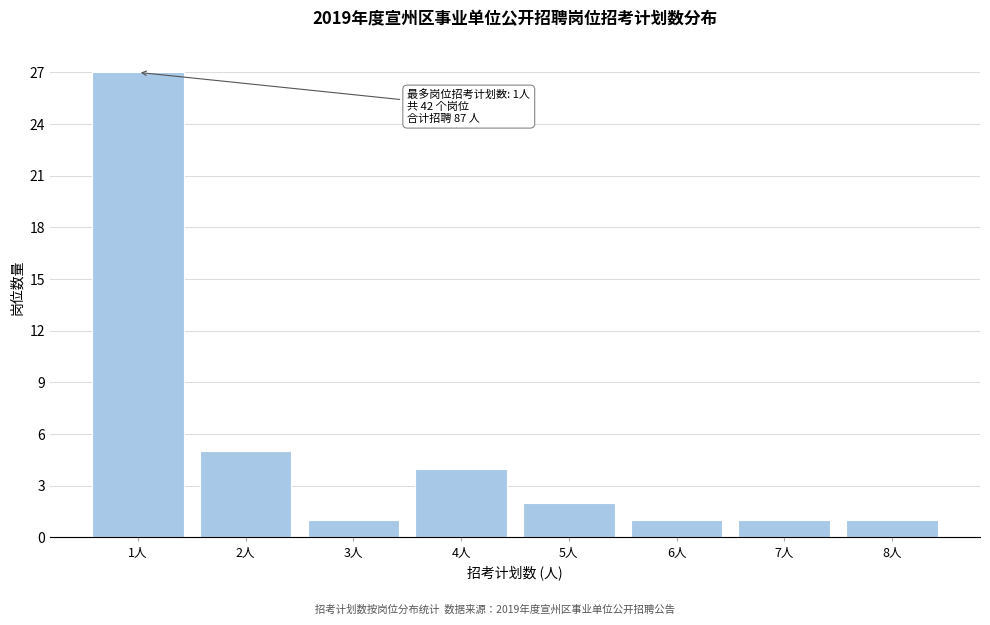

Reading left to right, transcribe all the data shown in this chart.

1人=27	2人=5	3人=1	4人=4	5人=2	6人=1	7人=1	8人=1